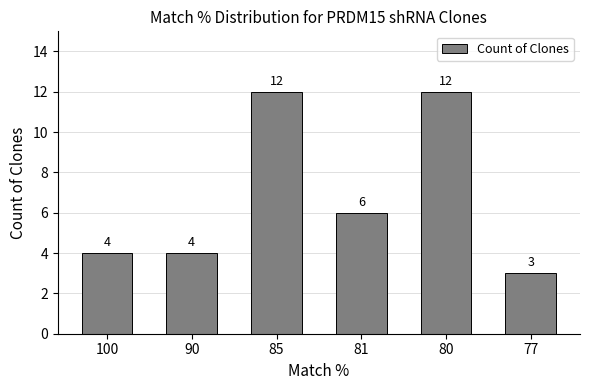

What is the value of the 2nd bar from the left?

4